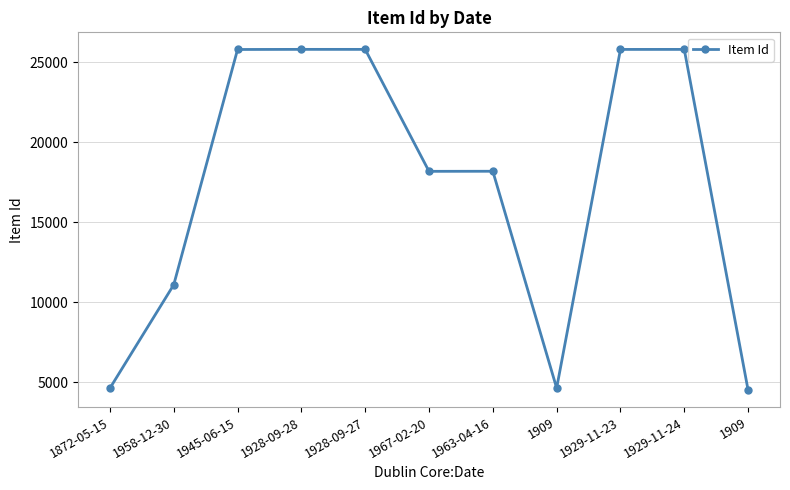

Where is the first local maximum?

1928-09-28